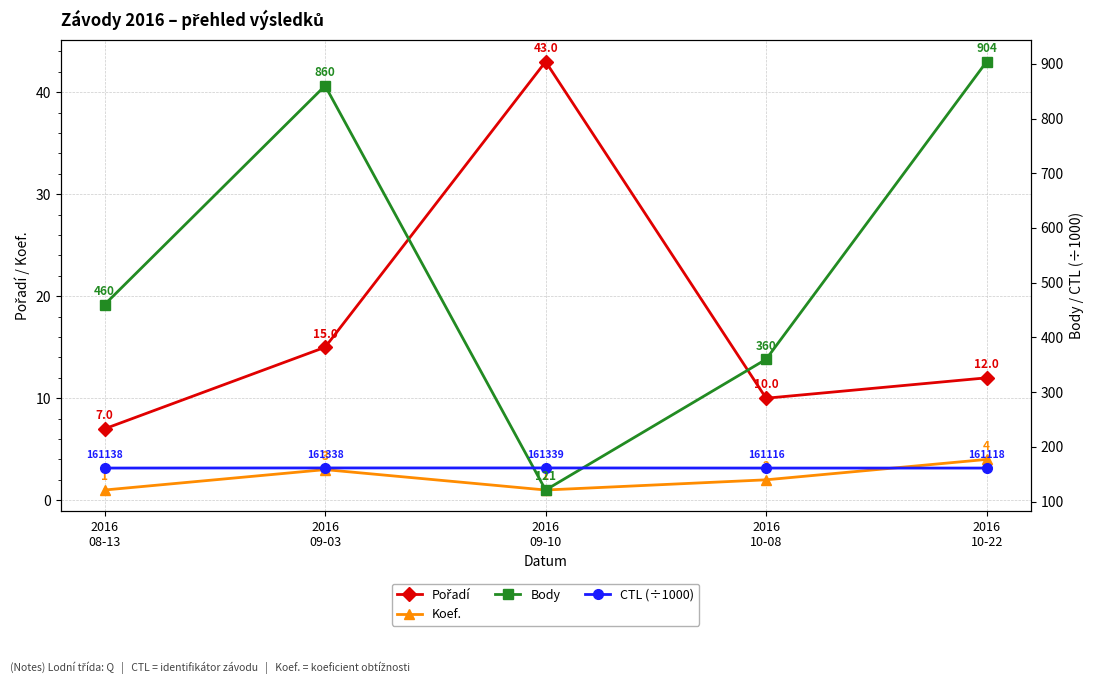

At which category is the sum across all series the highest?

2016
10-22